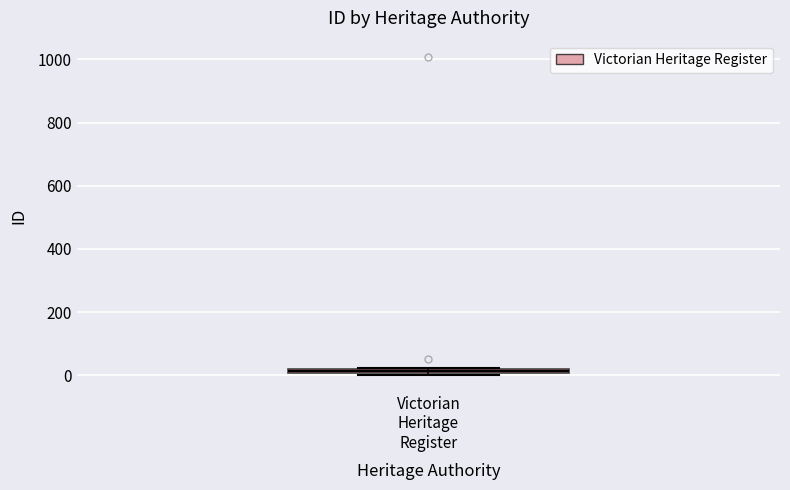

Where is the upper edge of the box for Victorian Heritage Register on the y-axis? The values are not printed on the chart, so give them approximately, as read against the axis.

20